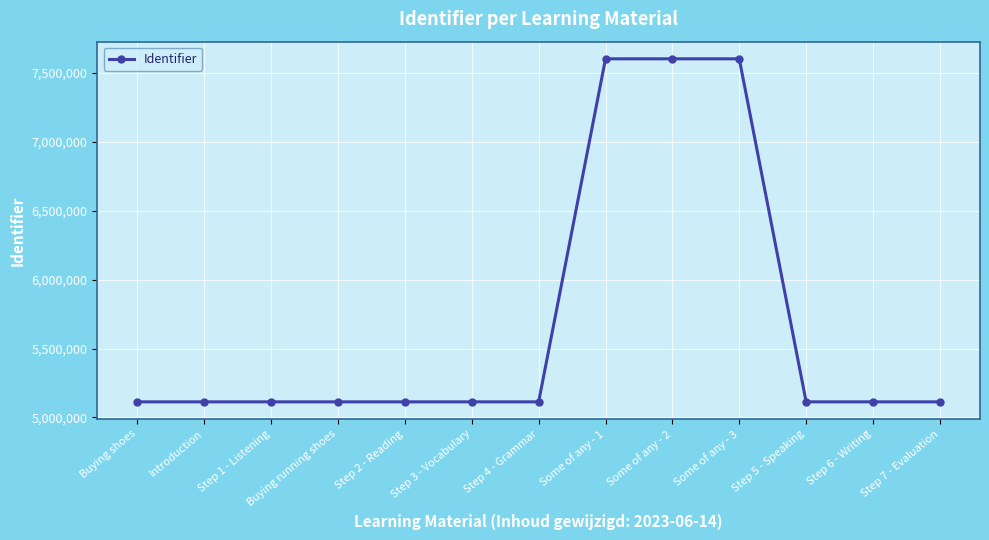

What is the difference between the values at Step 3 - Vocabulary and Some of any - 3?

2487452